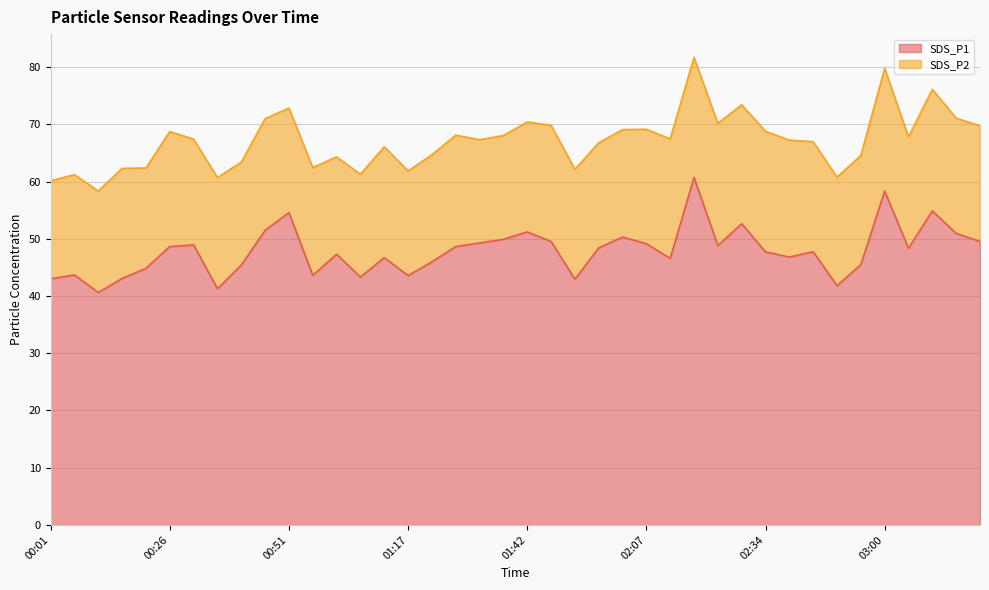

What is the ratio of the value at 01:01 to the value at 00:01?

1.1